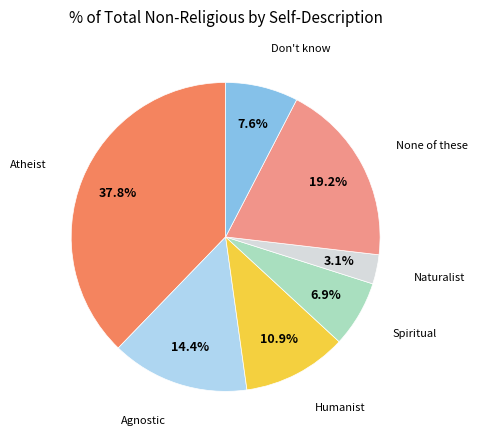

Does any single category account for the majority?

No